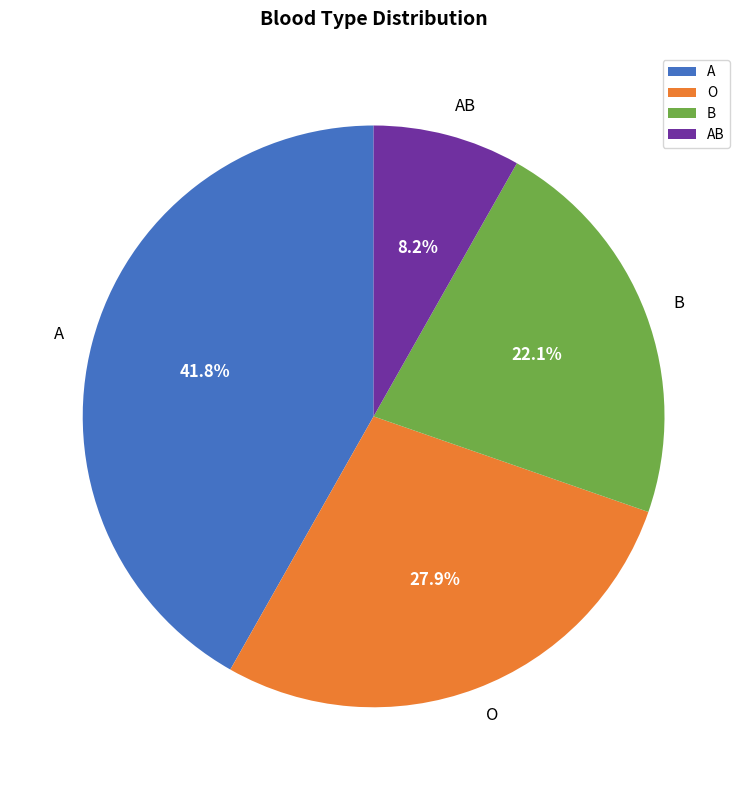

Which category has the biggest portion of the pie?

A